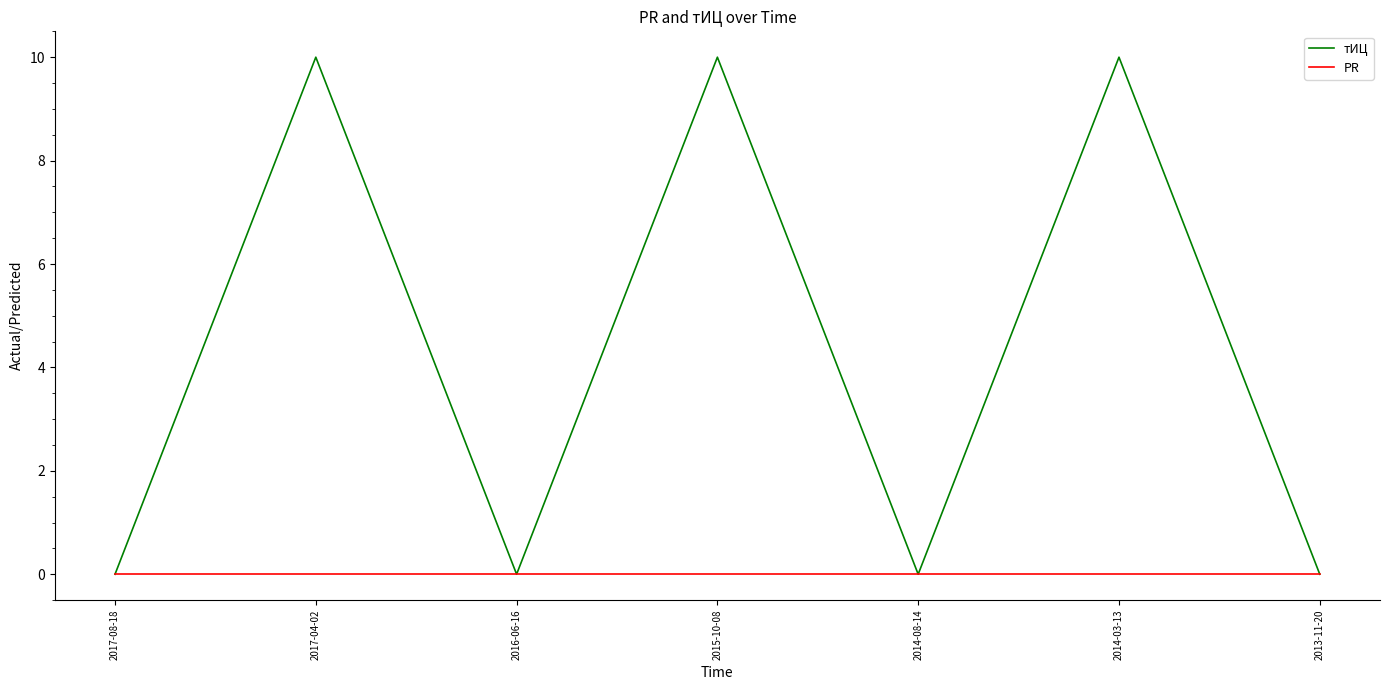

What position from the left is 2016-06-16?

3